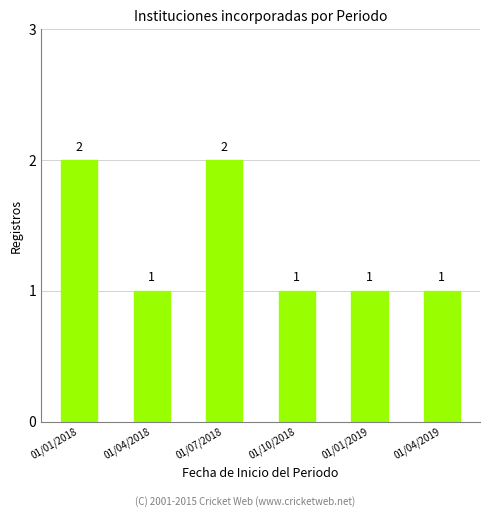

The chart shows a value of 0 at 01/04/2019. True or false?

False